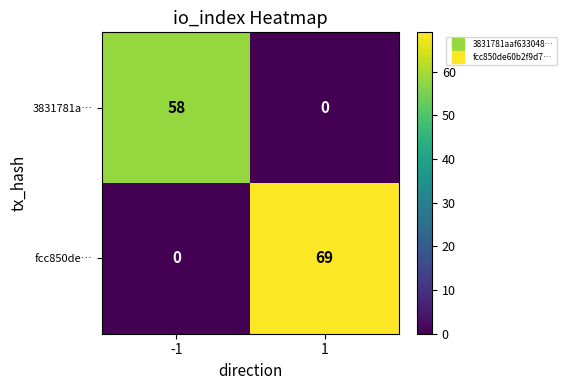

What is the greatest value displayed?

69